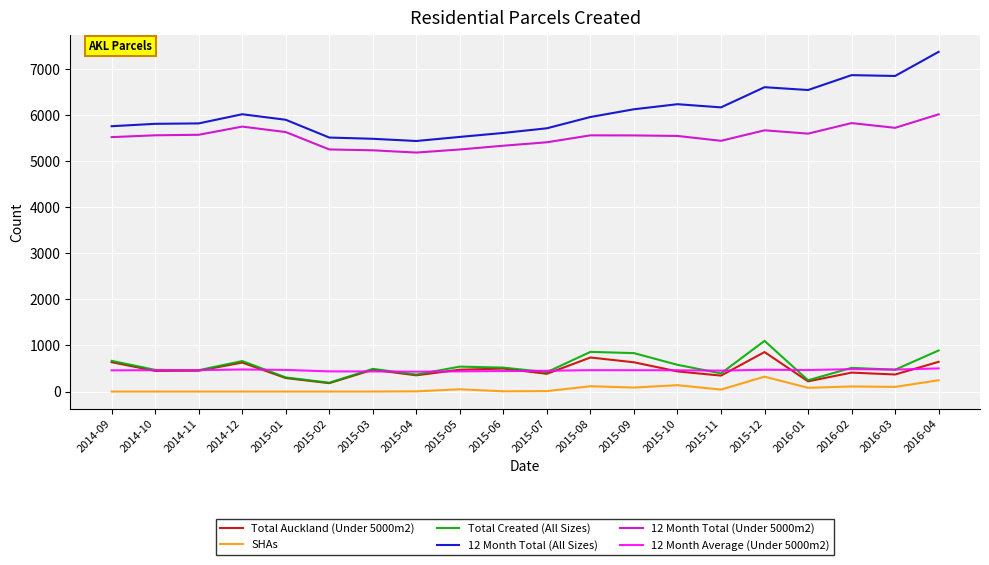

Is the value of SHAs at 2015-09 greater than the value of 12 Month Total (Under 5000m2) at 2016-04?

No